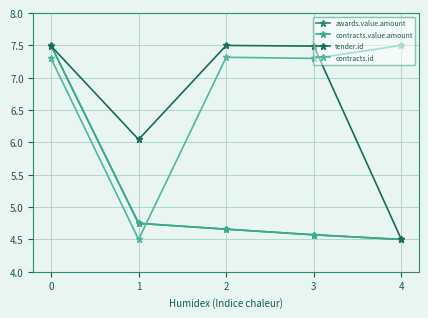

Is this an area chart (filled region under the line)?

No